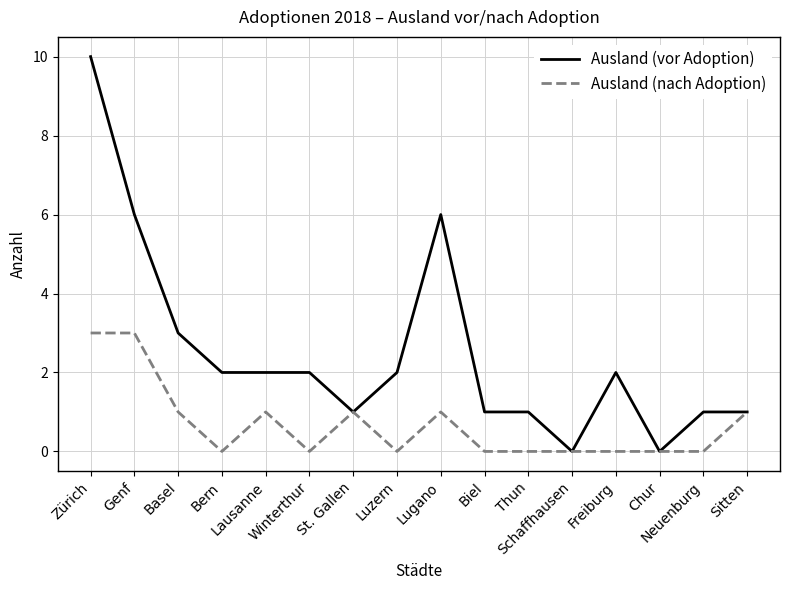

What position from the right is Lugano?

8